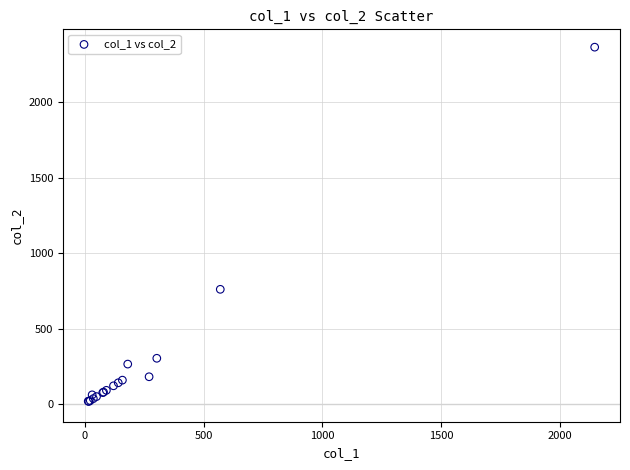

What Y value in the scatter plot is closest to 1191?

760.0